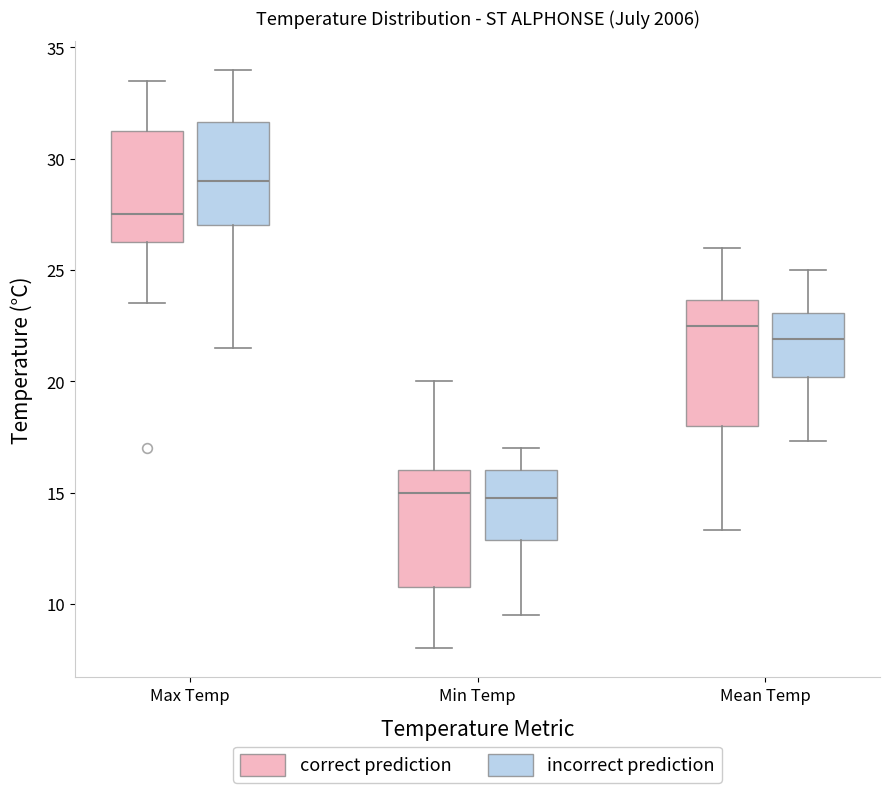

Reading left to right, read every box against the y-axis: the position of its median line, the range the box covers, and the ends of its whiskers. The values are not printed on the chart, so give them approximately, as read against the axis.

Max Temp (correct prediction): median 27.5, box 26.5 to 31.5, whiskers 23.5 to 33.5
Max Temp (incorrect prediction): median 29.0, box 27.0 to 31.5, whiskers 21.5 to 34.0
Min Temp (correct prediction): median 15.0, box 11.0 to 16.0, whiskers 8.0 to 20.0
Min Temp (incorrect prediction): median 15.0, box 13.0 to 16.0, whiskers 9.5 to 17.0
Mean Temp (correct prediction): median 22.5, box 18.0 to 23.5, whiskers 13.5 to 26.0
Mean Temp (incorrect prediction): median 22.0, box 20.0 to 23.0, whiskers 17.5 to 25.0